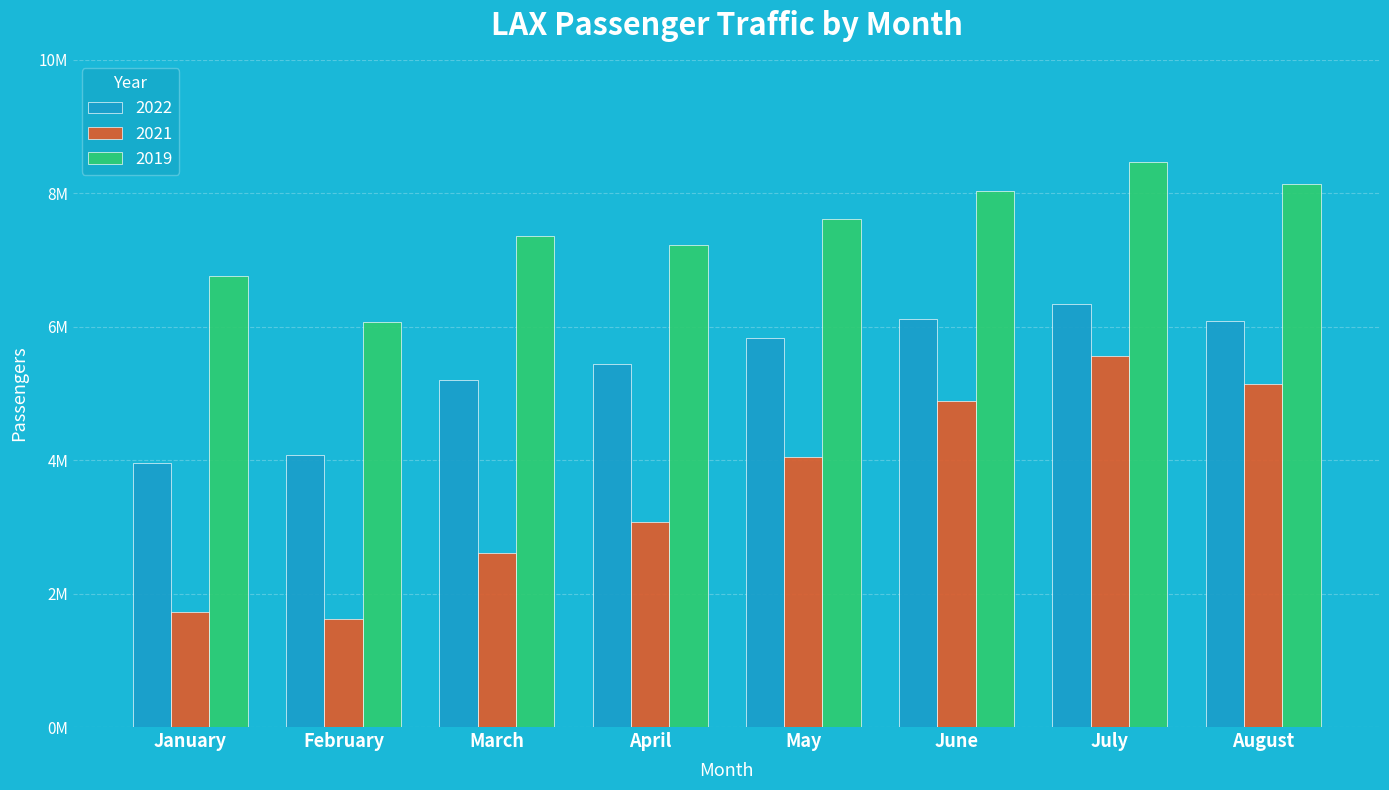

What are all the series names shown in the legend?

2022, 2021, 2019